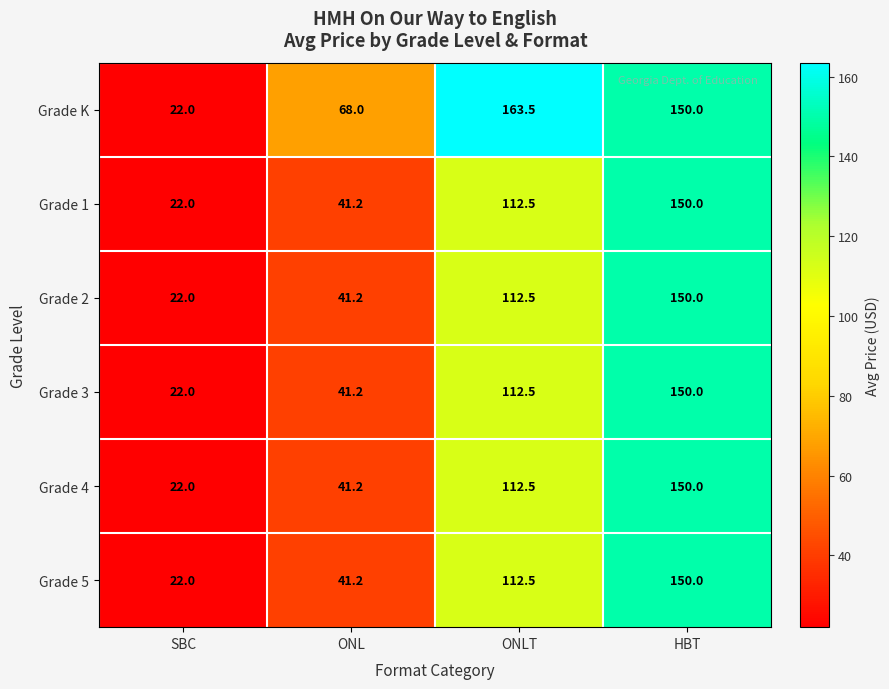

Which series has the widest spread of values?

Grade K